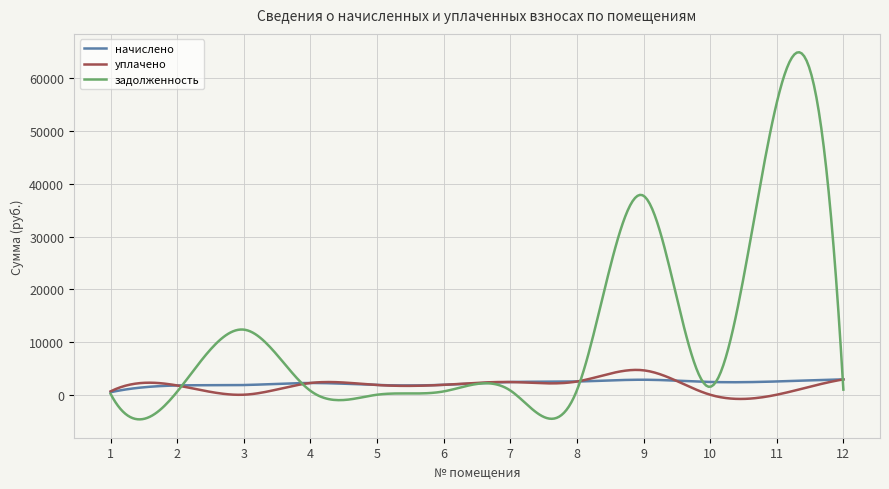

Which series has the largest total across all categories?

задолженность